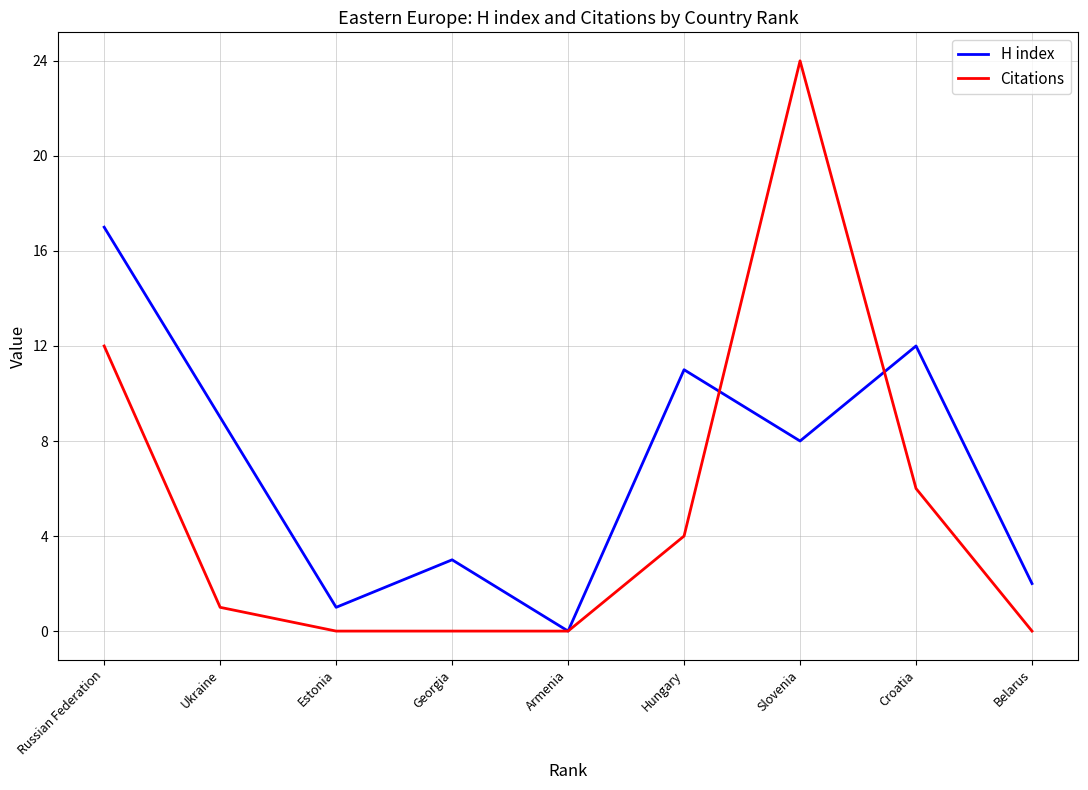

What position from the left is Armenia?

5